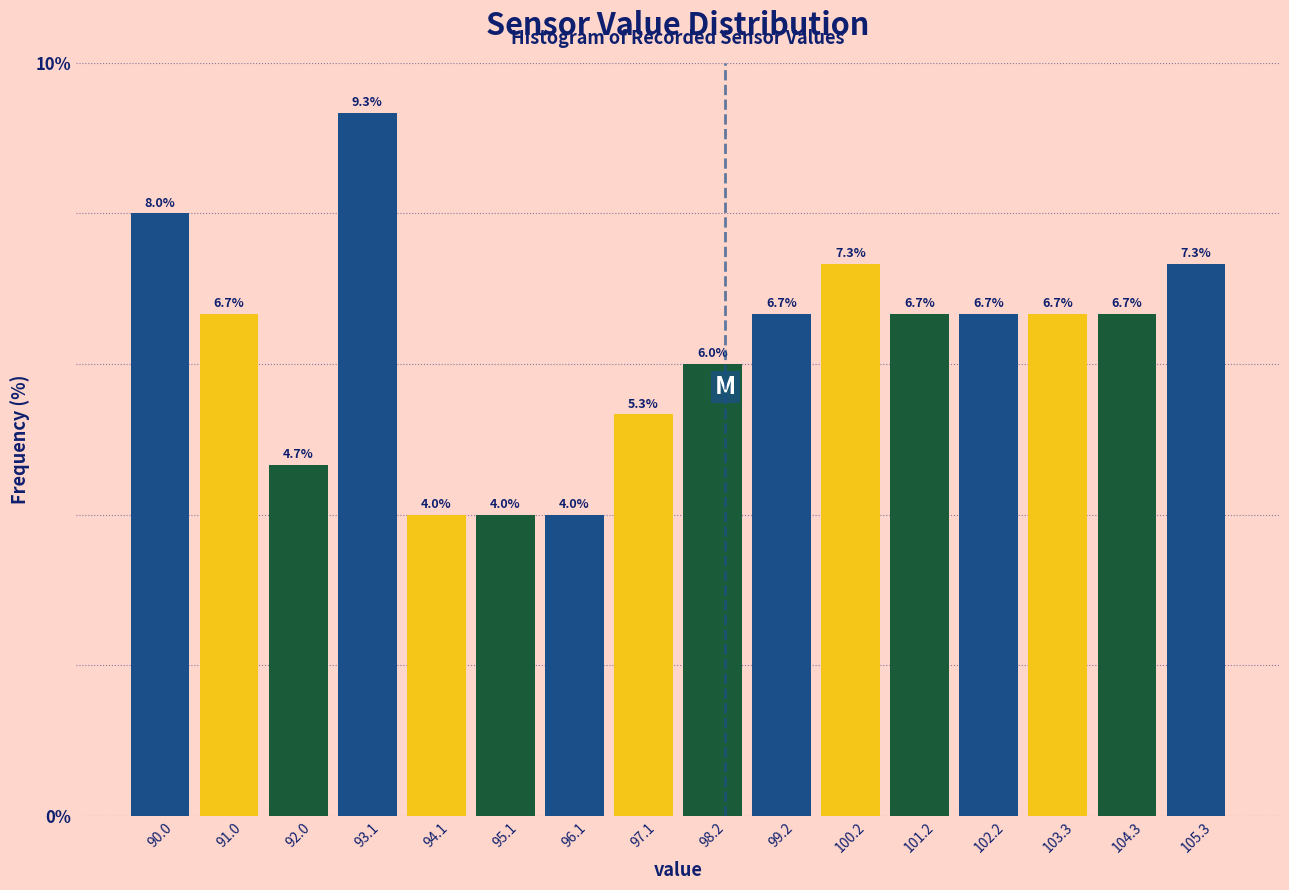

Which range on the x-axis has the tallest bar?

92.6 to 93.6